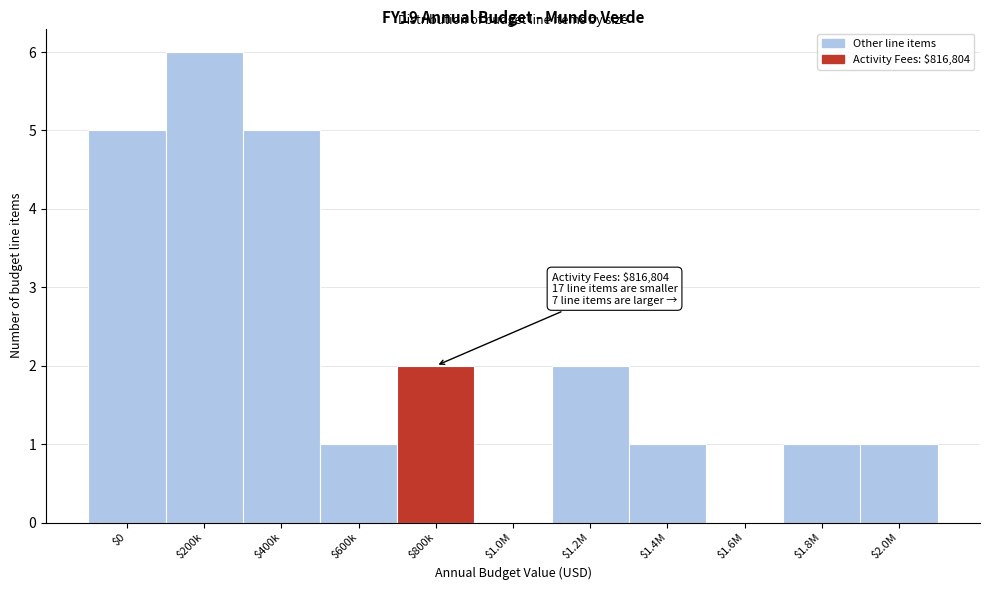

What is the approximate value at $200k?

6